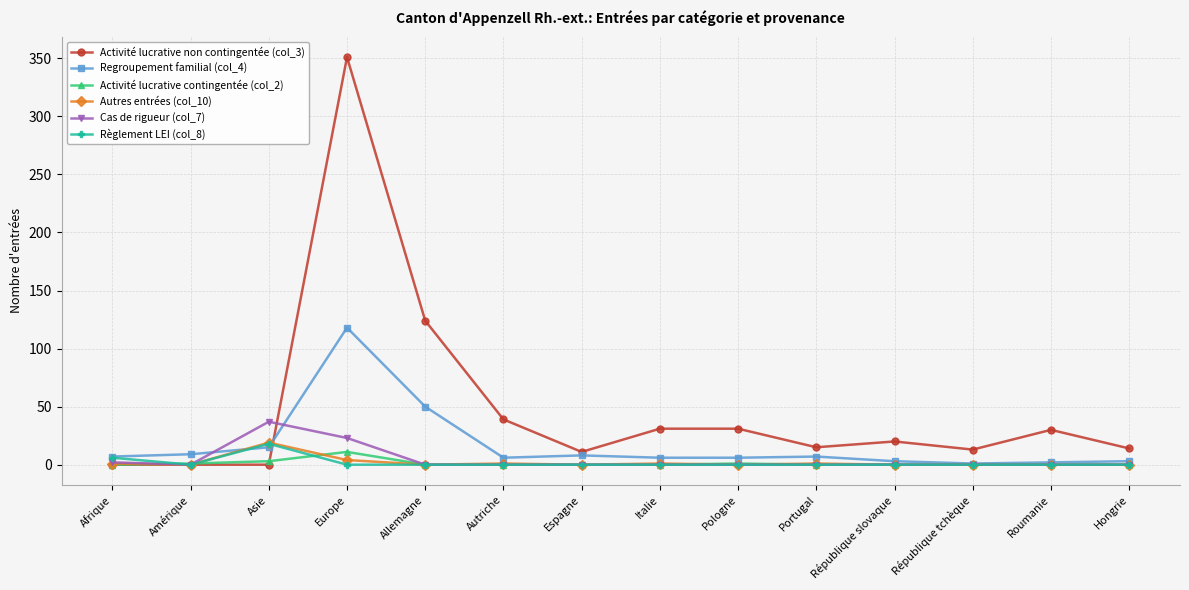

True or false: Regroupement familial (col_4) has more than 1 points higher than both neighbors.

True